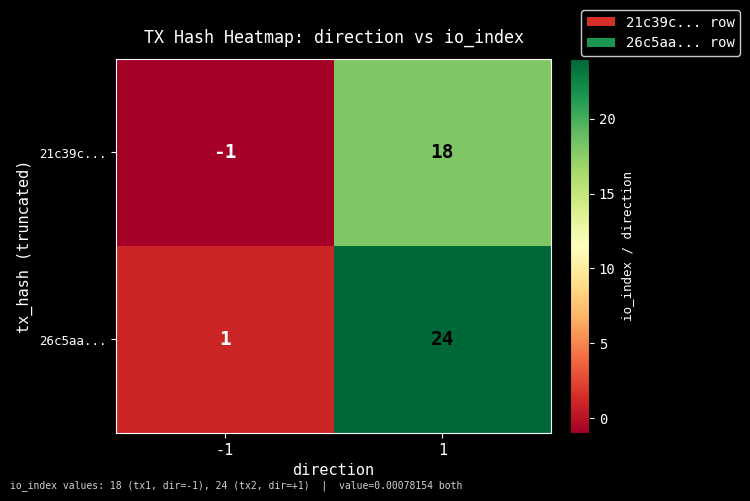

At how many categories does at least one series exceed 17?

1